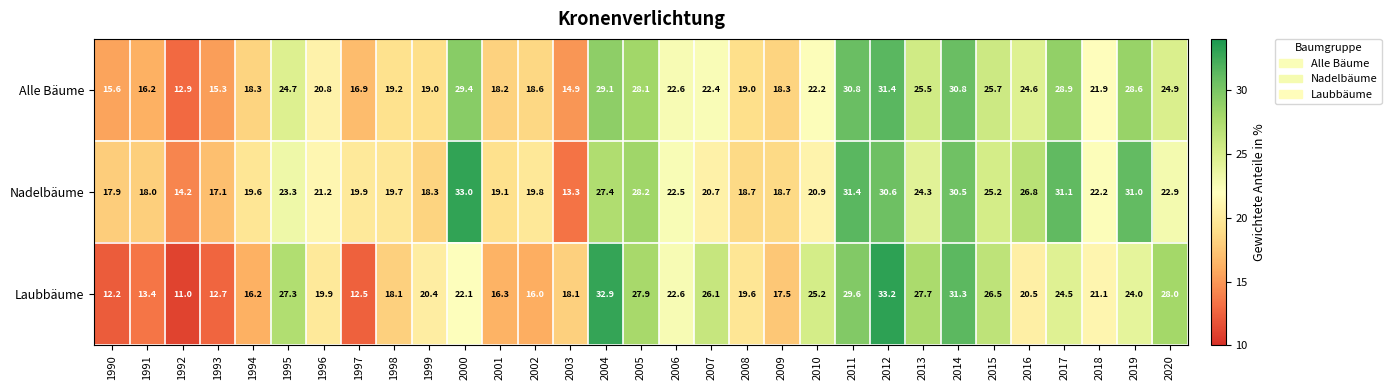

What is the approximate value of Laubbäume at 2009?

17.5